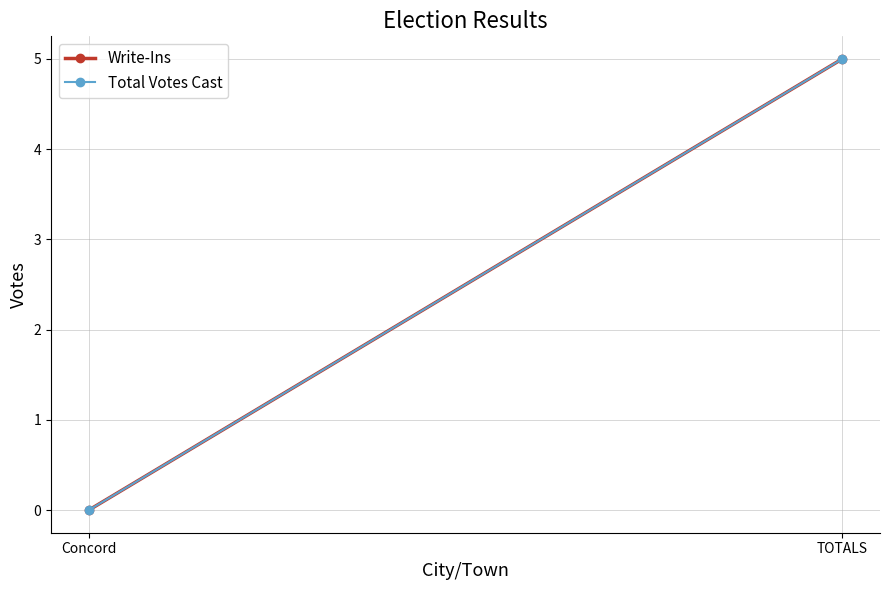

List the series in order of their peak value, highest first.

Write-Ins, Total Votes Cast